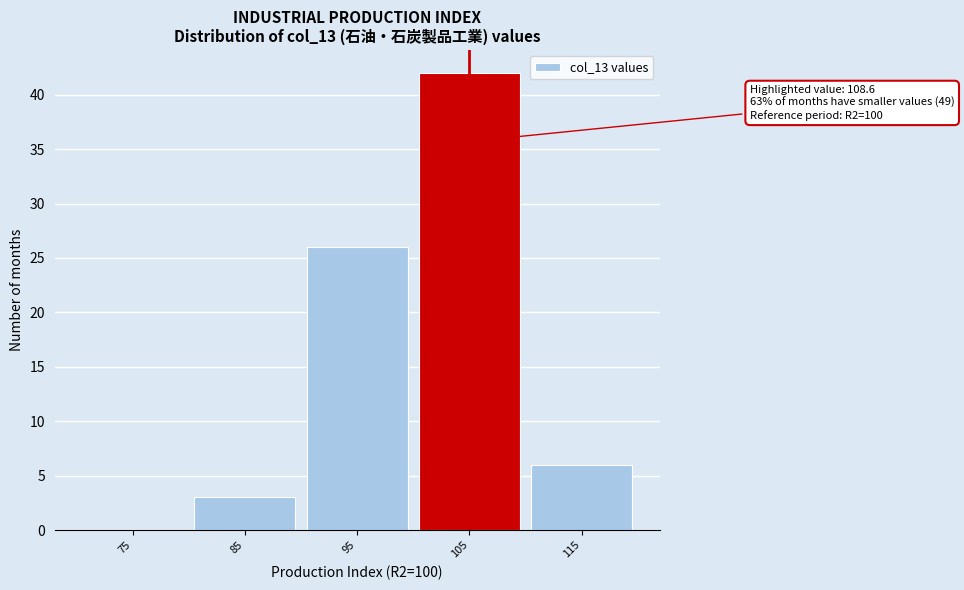

Reading left to right, what are all the values shown in this chart?

75=0	85=3	95=26	105=42	115=6